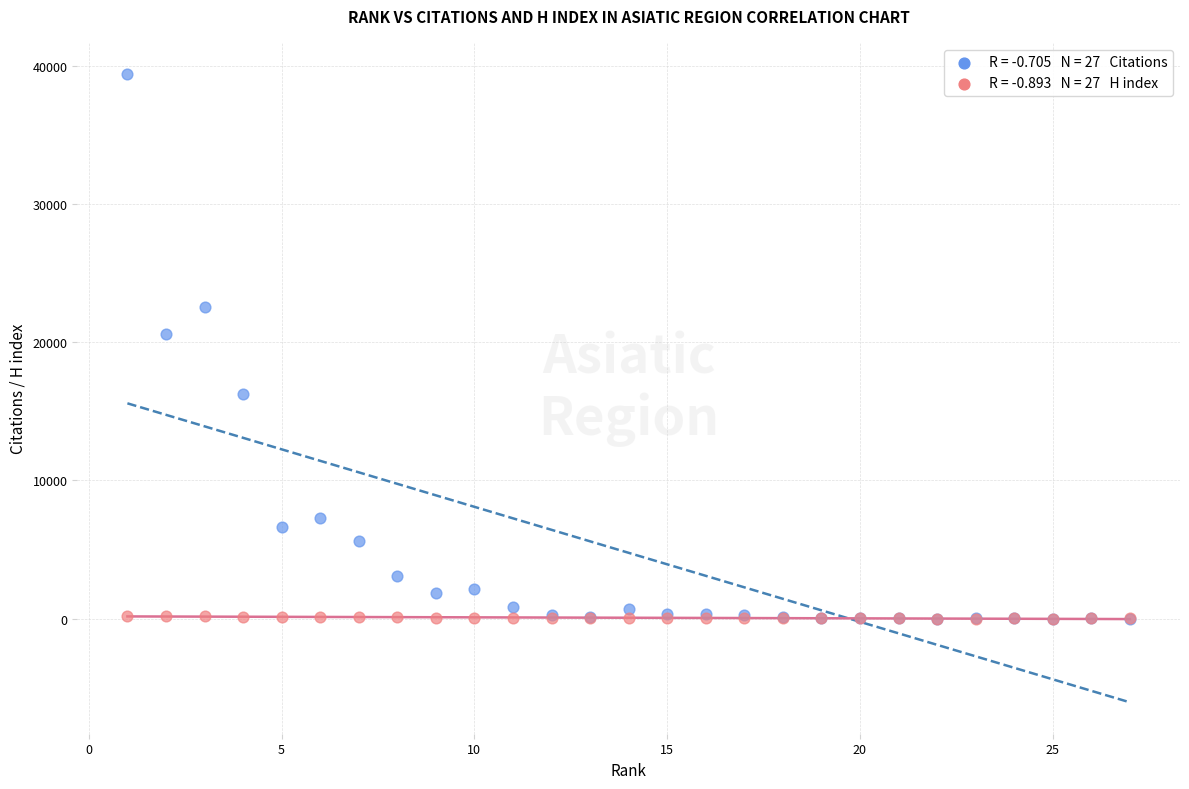

Across all series, what Y value is closest to 19693?

20616